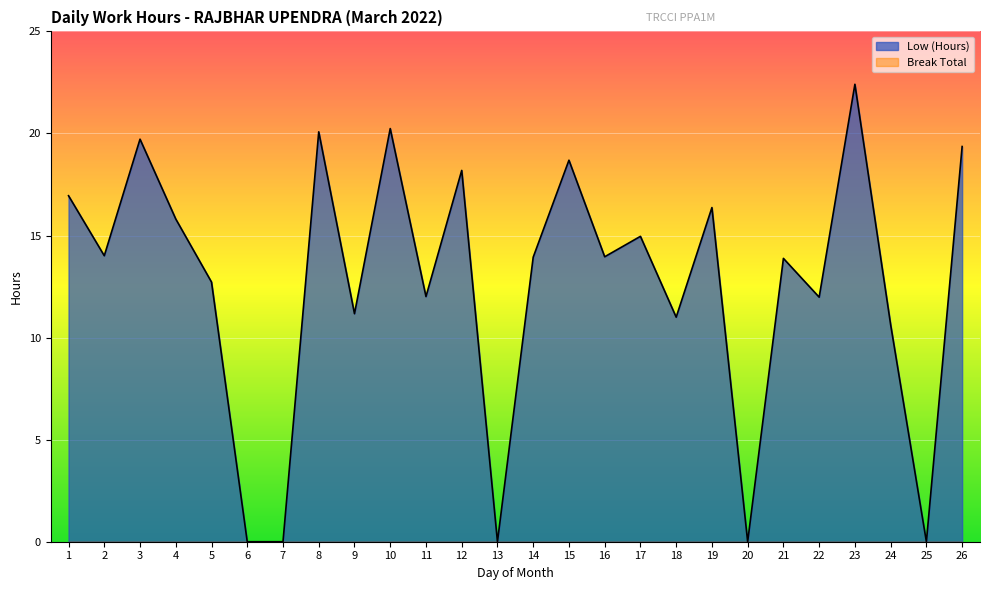

What is the approximate value at 17?

15.0